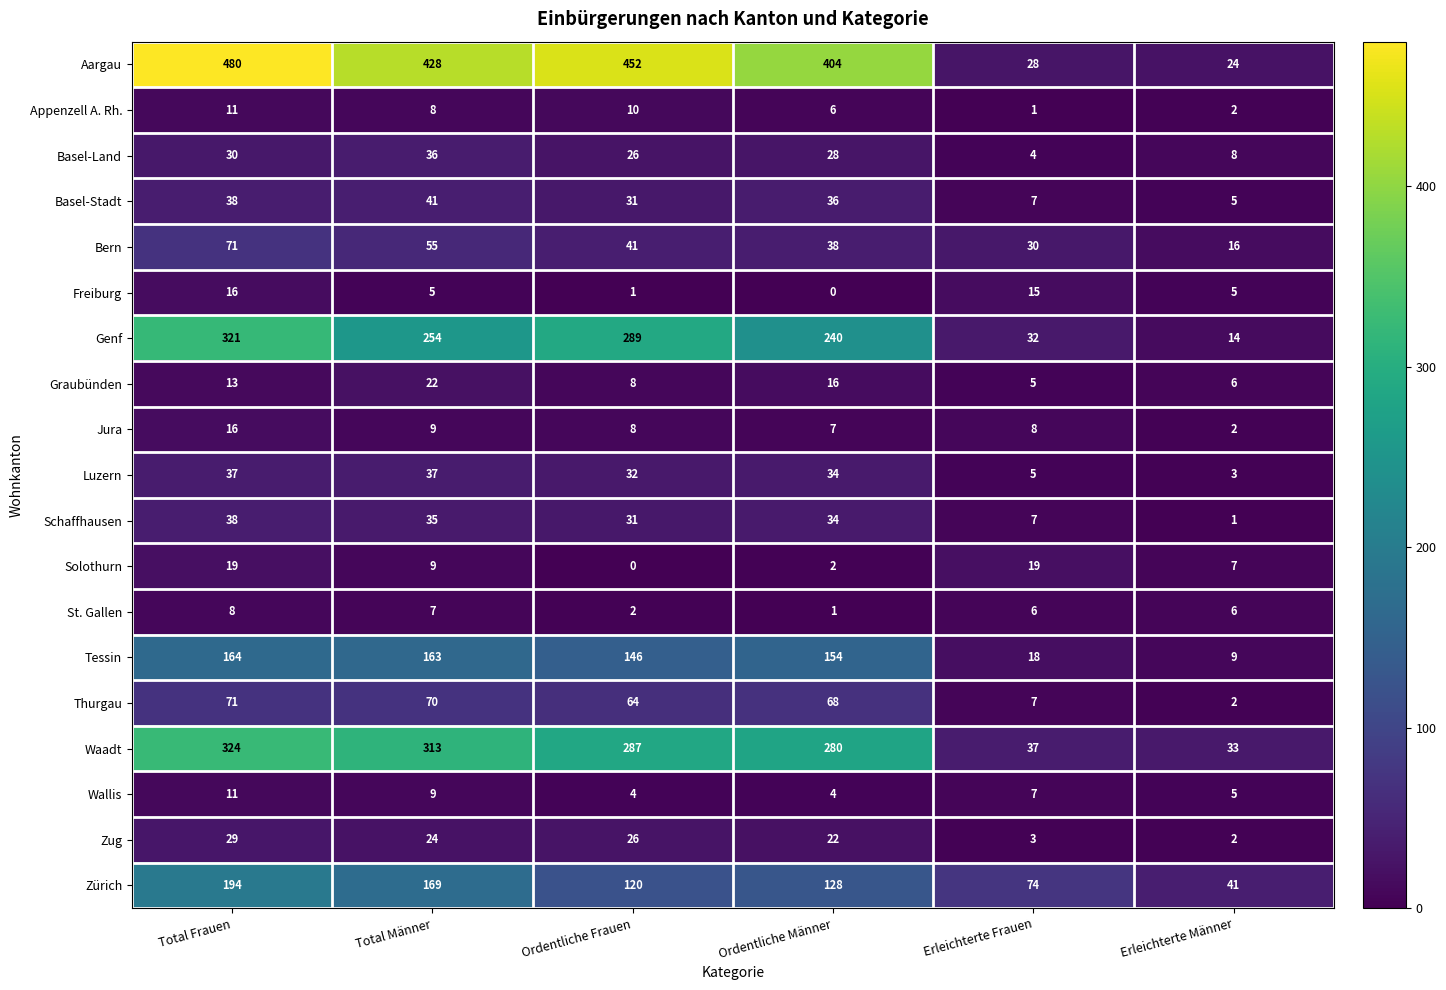

At how many categories does at least one series exceed 420?

3